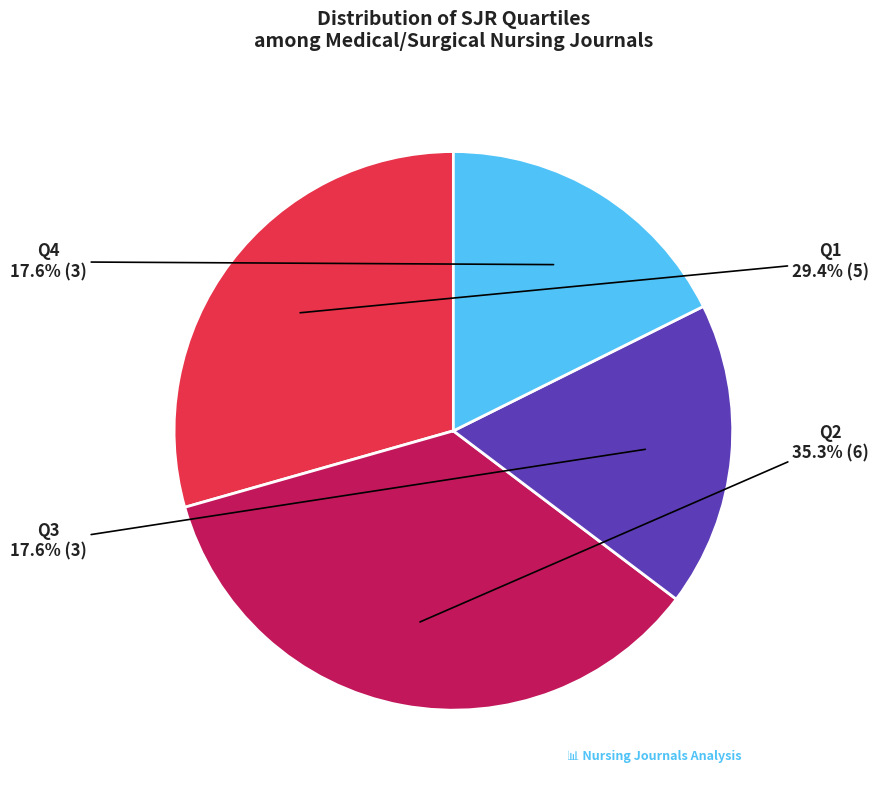

To the nearest percent, what is the average slice percentage?

25%